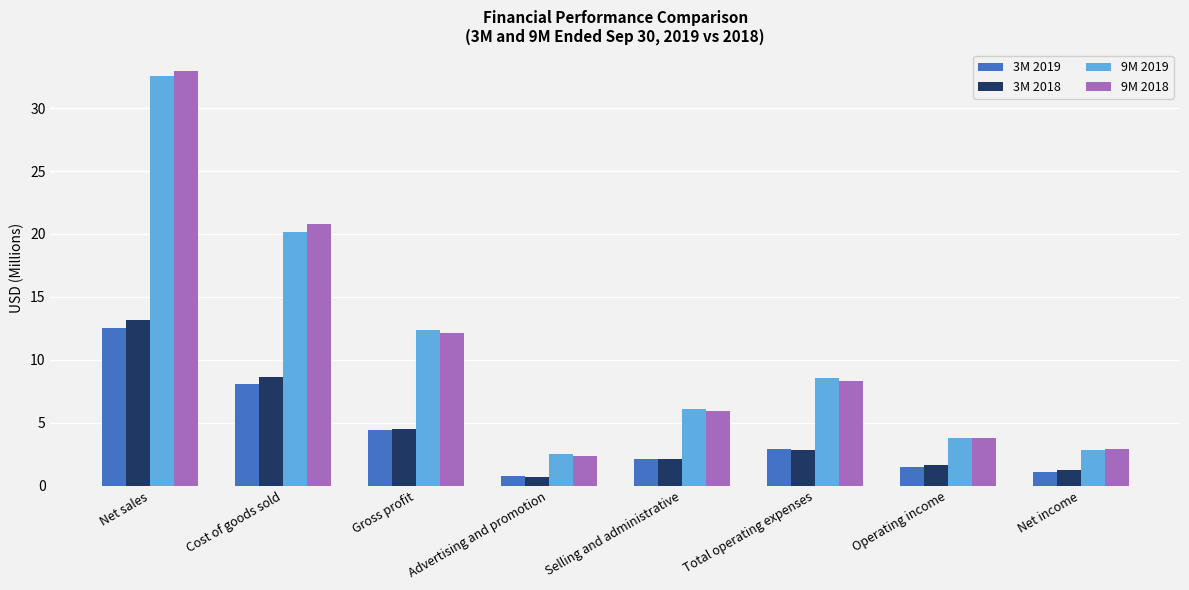

What is the difference between the maximum and minimum values in the 9M 2018 series?

30.6